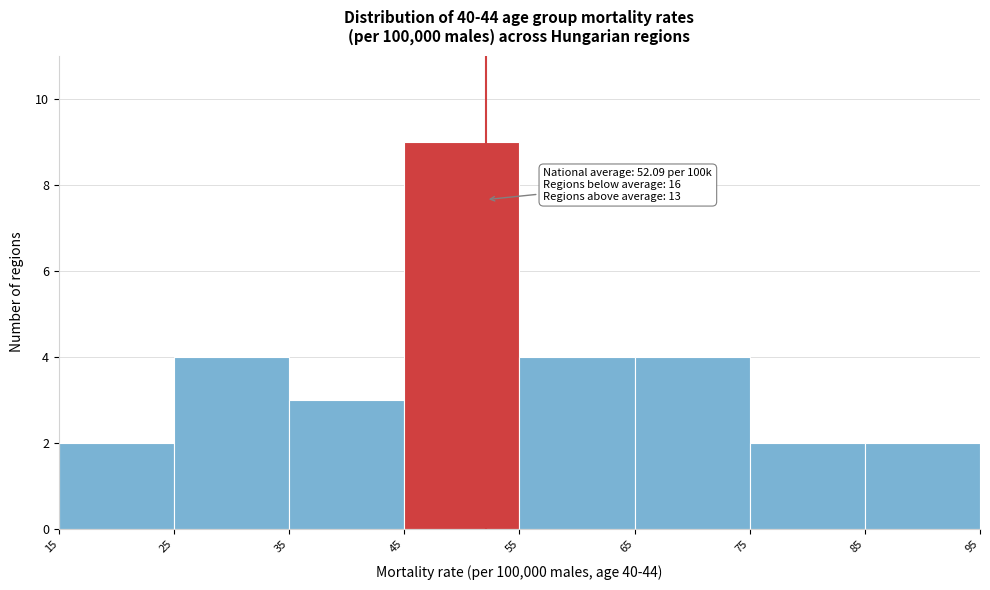

Which range on the x-axis has the tallest bar?

45 to 55